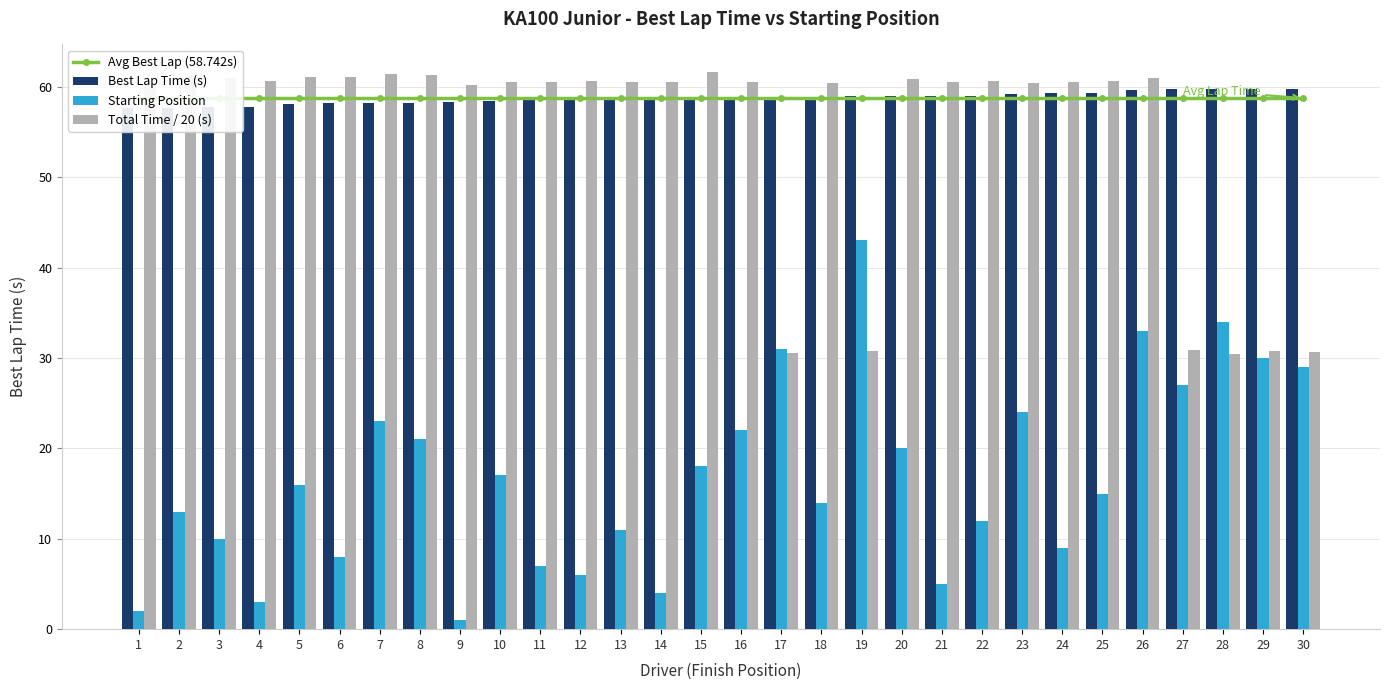

At which category does the chart reach its peak across all series?

15